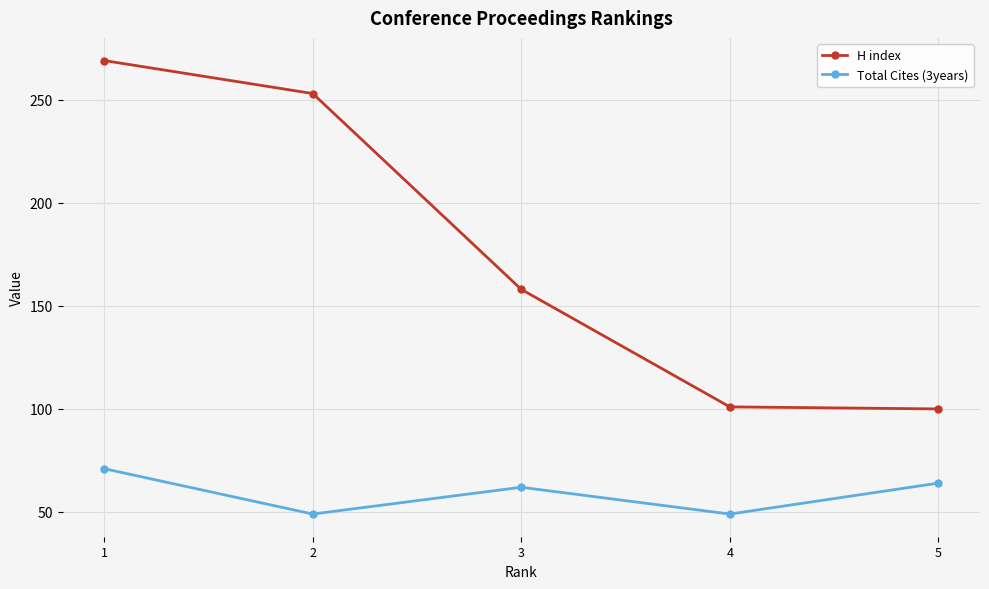

Reading left to right, extract all data points from this chart.

H index: 1=269	2=253	3=158	4=101	5=100
Total Cites (3years): 1=71	2=49	3=62	4=49	5=64